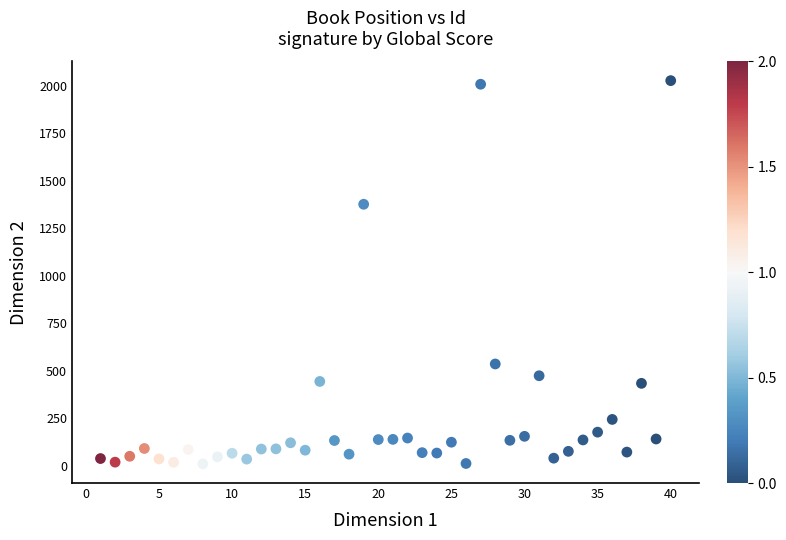

What Y value in the scatter plot is closest to 1019?

1377